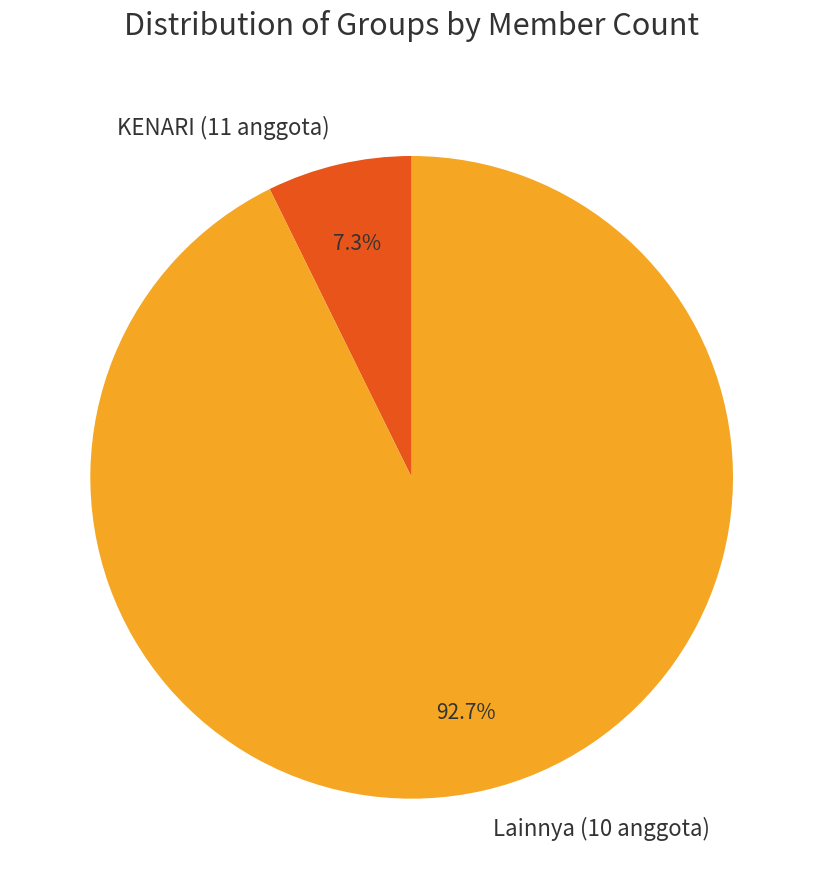

Does any single category account for the majority?

Yes